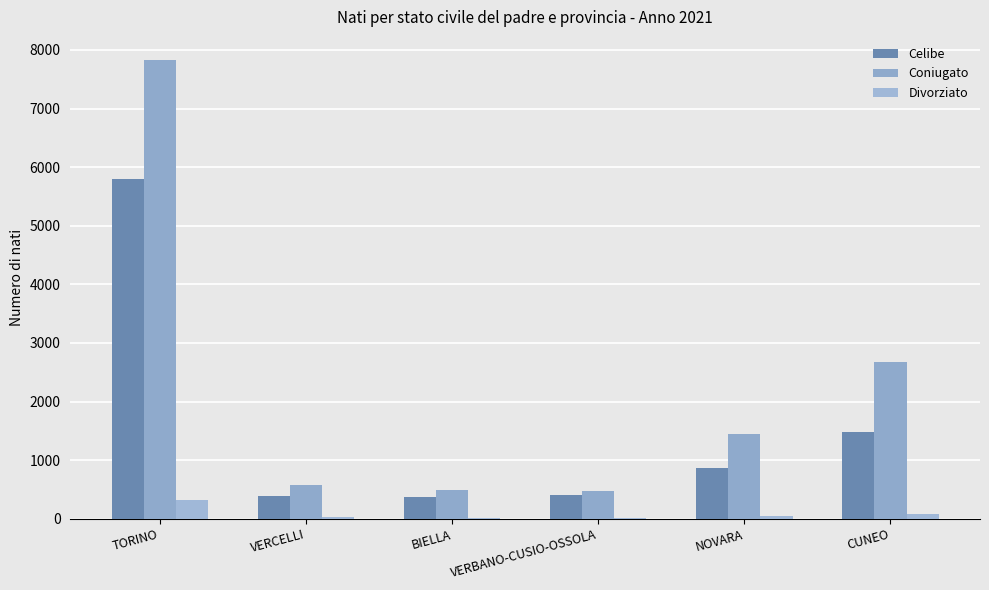

Is it true that Divorziato equals 15 at BIELLA?

True